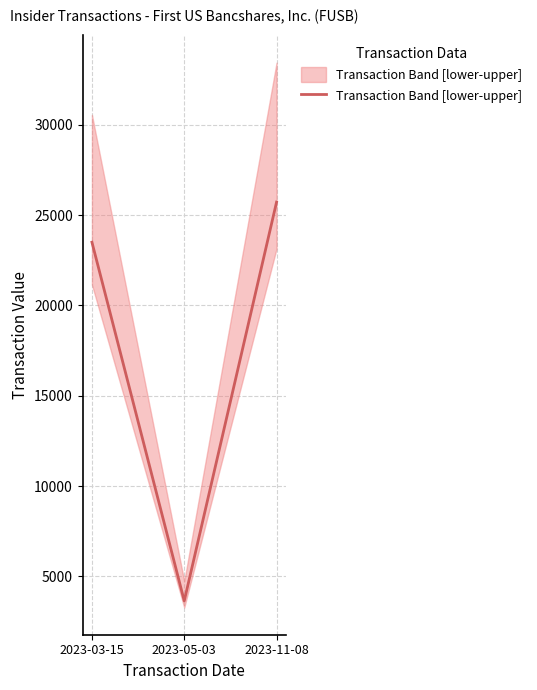

Rank the categories by value from highest to lowest.

2023-11-08, 2023-03-15, 2023-05-03